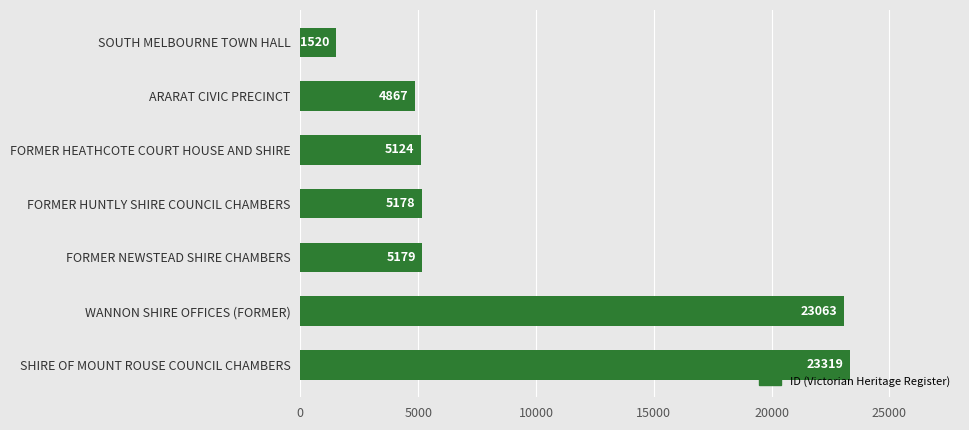

Does the chart contain any negative values?

No